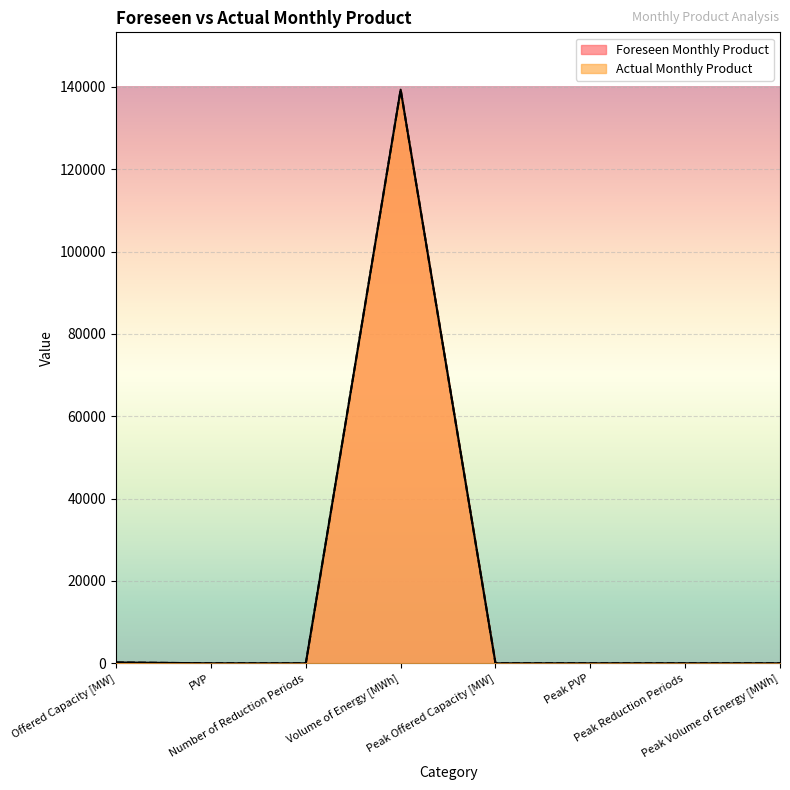

How many lines are shown in the chart?

2